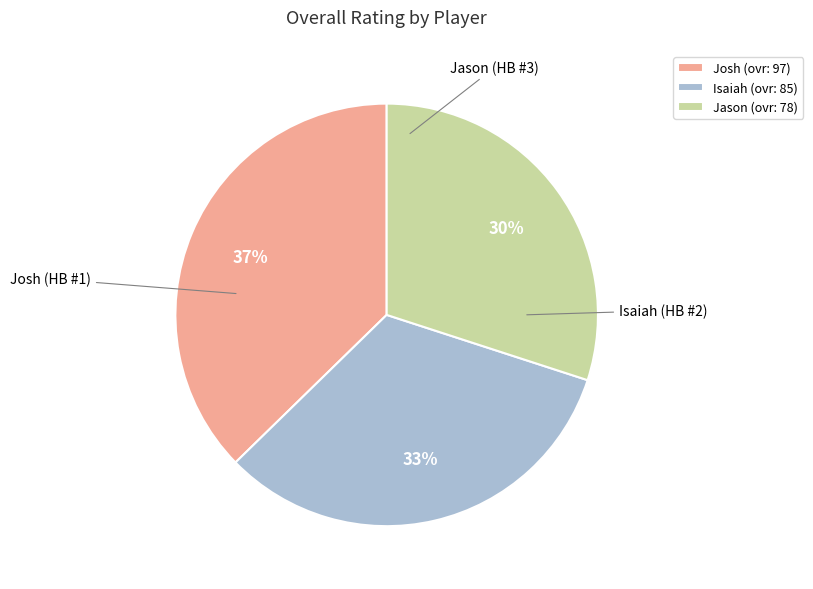

What is the ratio of the value at Isaiah to the value at Josh?

0.9